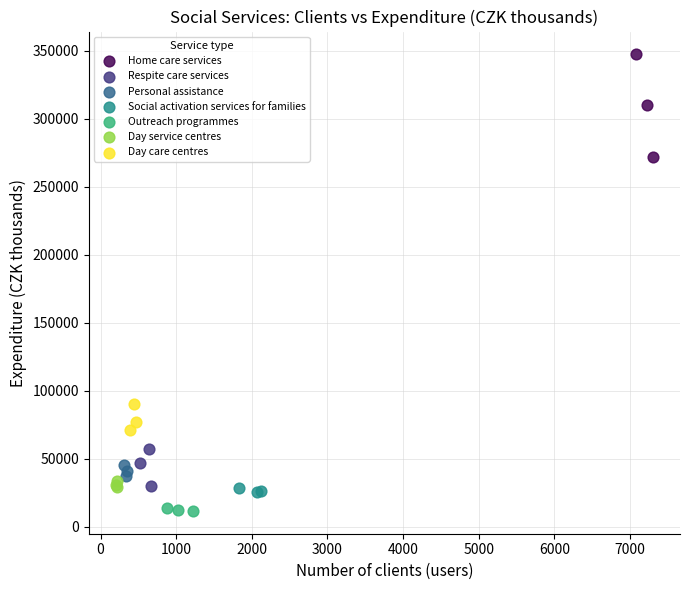

Which series reaches the maximum Y coordinate?

Home care services